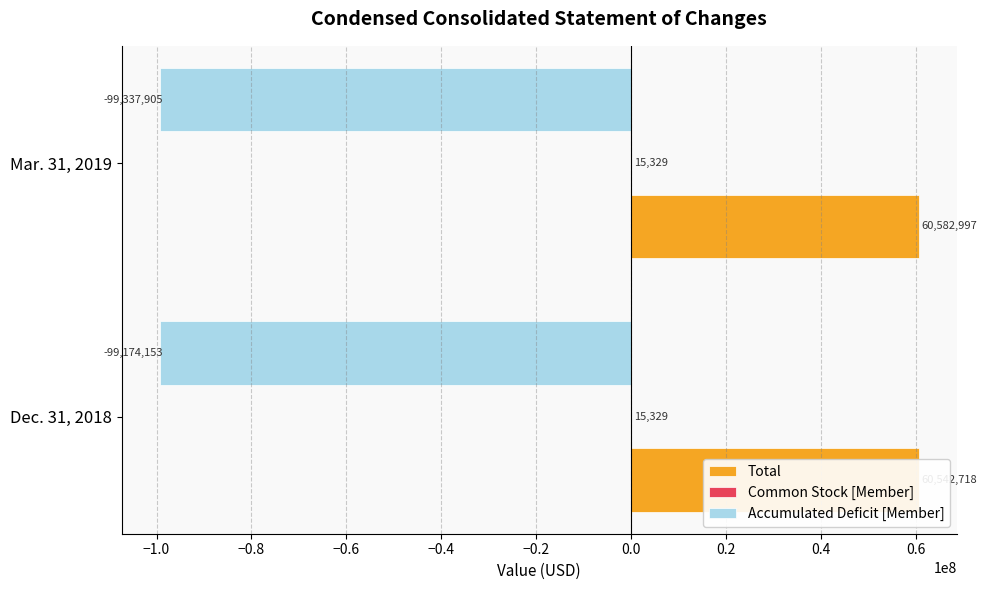

Which series has the largest total across all categories?

Total